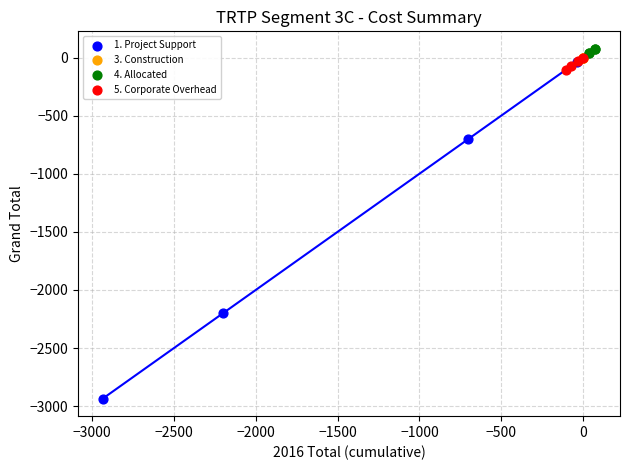

What are all the series names shown in the legend?

1. Project Support, 3. Construction, 4. Allocated, 5. Corporate Overhead